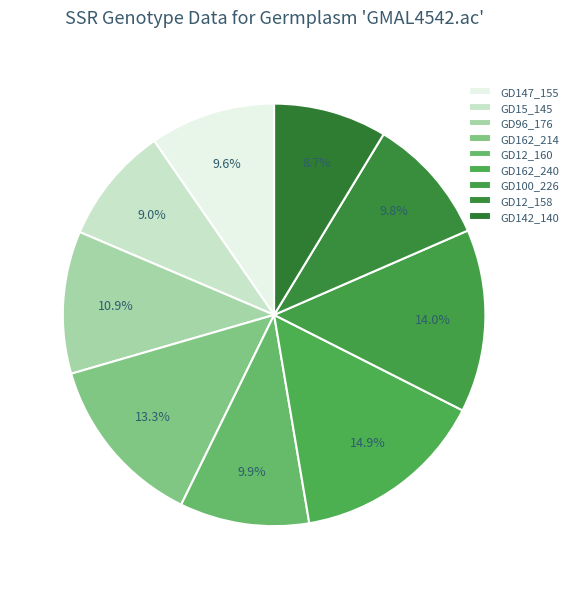

The GD147_155 slice represents 10% of the pie. True or false?

True